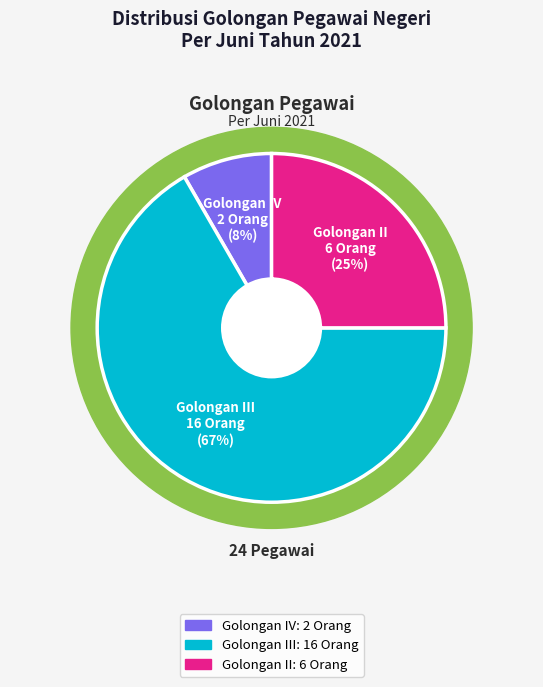

To the nearest percent, what percentage of the pie is Golongan II?

25%